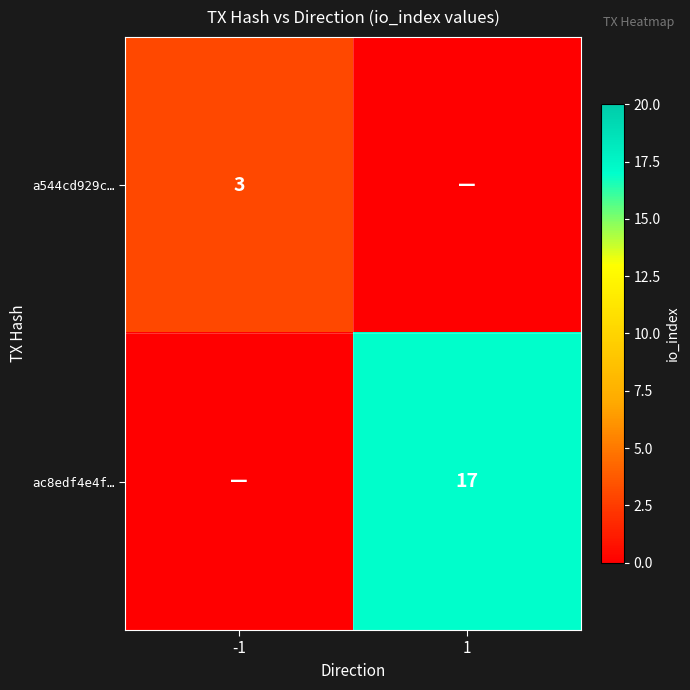

Is it true that ac8edf4e4f… equals 17 at 1?

True